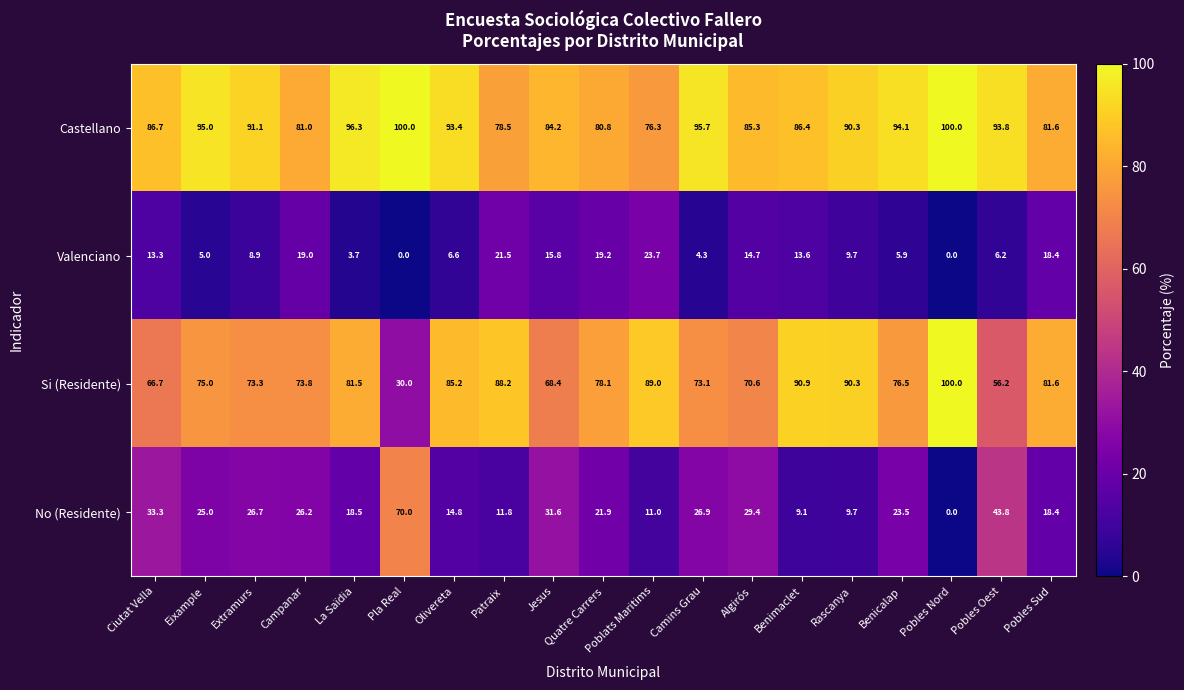

At Olivereta, list the series in order from smallest to largest.

Valenciano, No (Residente), Si (Residente), Castellano